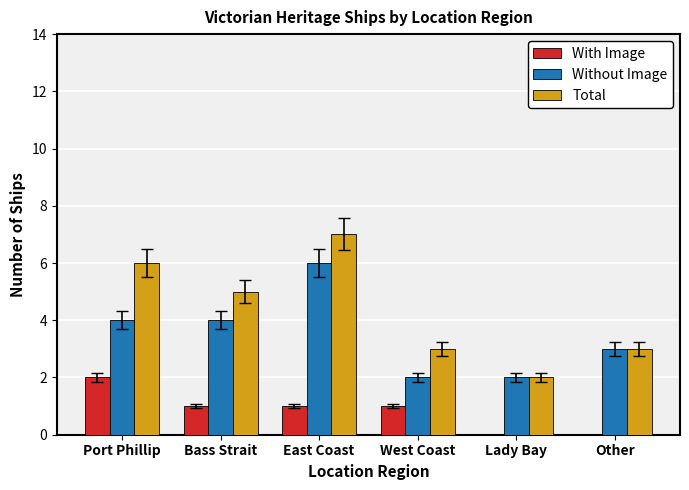

Read the Without Image value at Port Phillip.

4